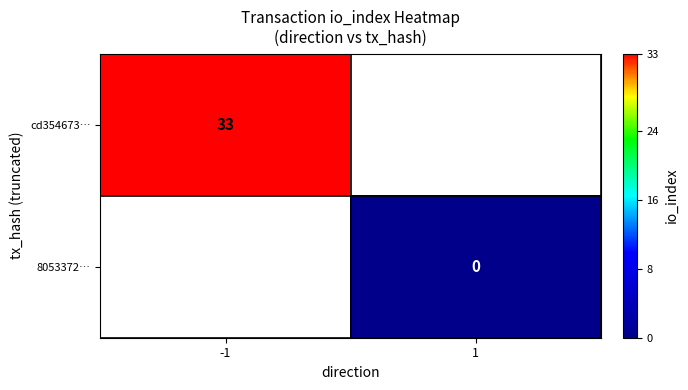

Is it true that cd354673… equals 11 at -1?

False